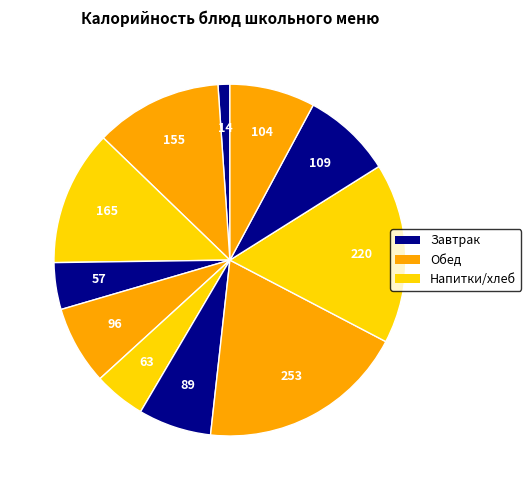

Is there any slice that represents more than half of the pie?

No